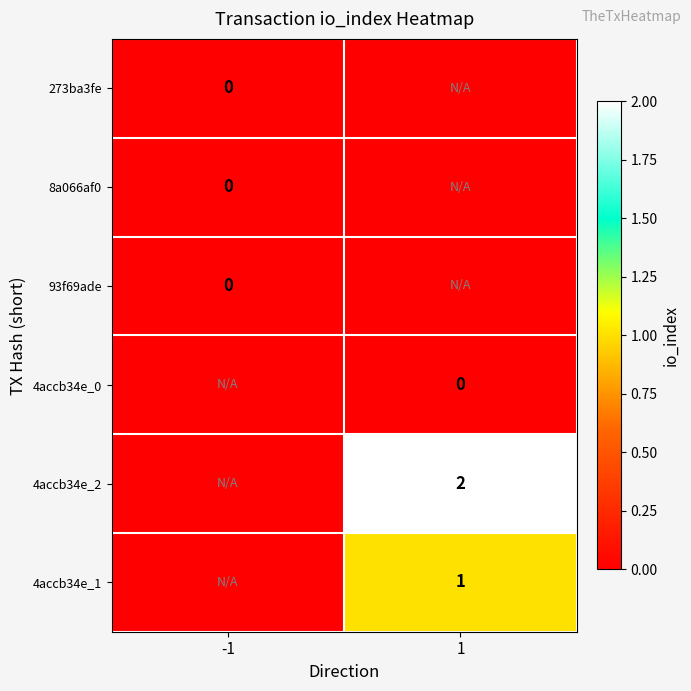

At which category does the chart reach its minimum across all series?

-1